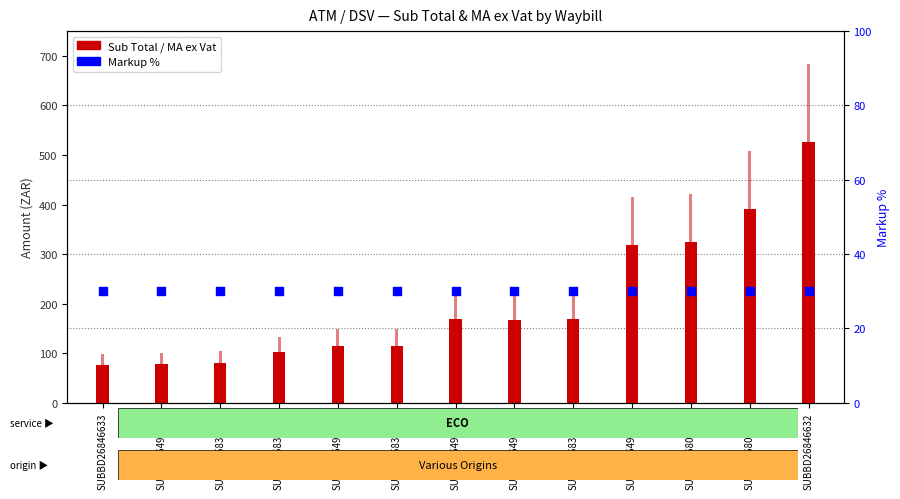

Which series reaches the minimum Y coordinate?

Markup %